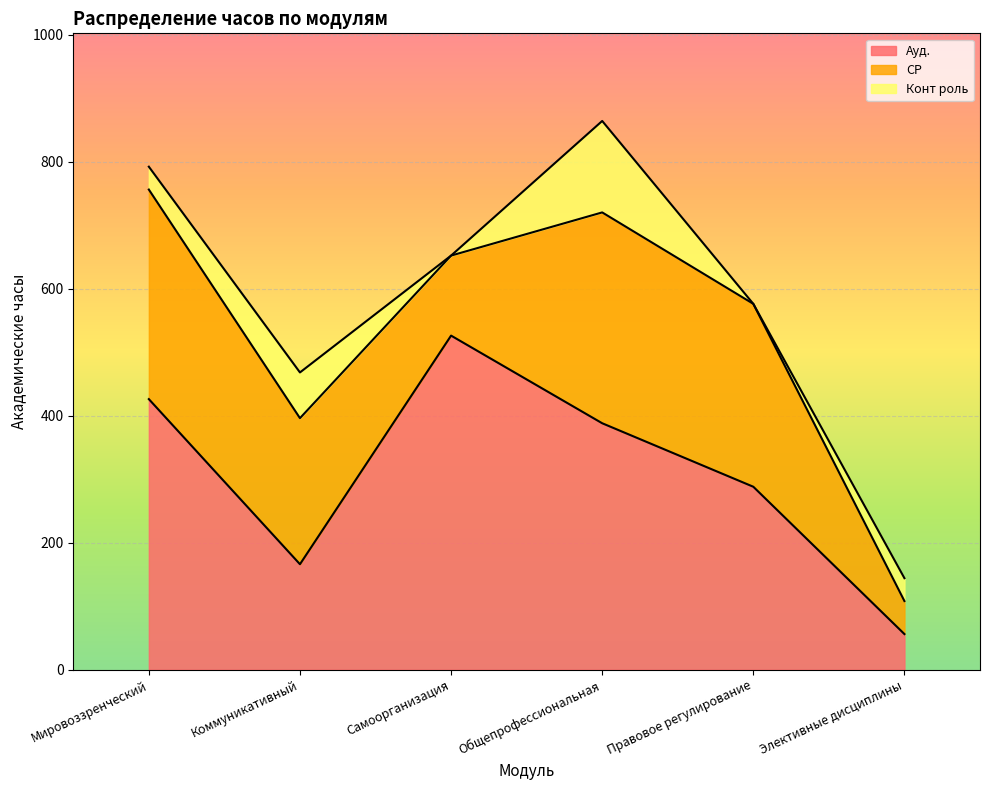

What is the label of the 6th point from the right?

Мировоззренческий